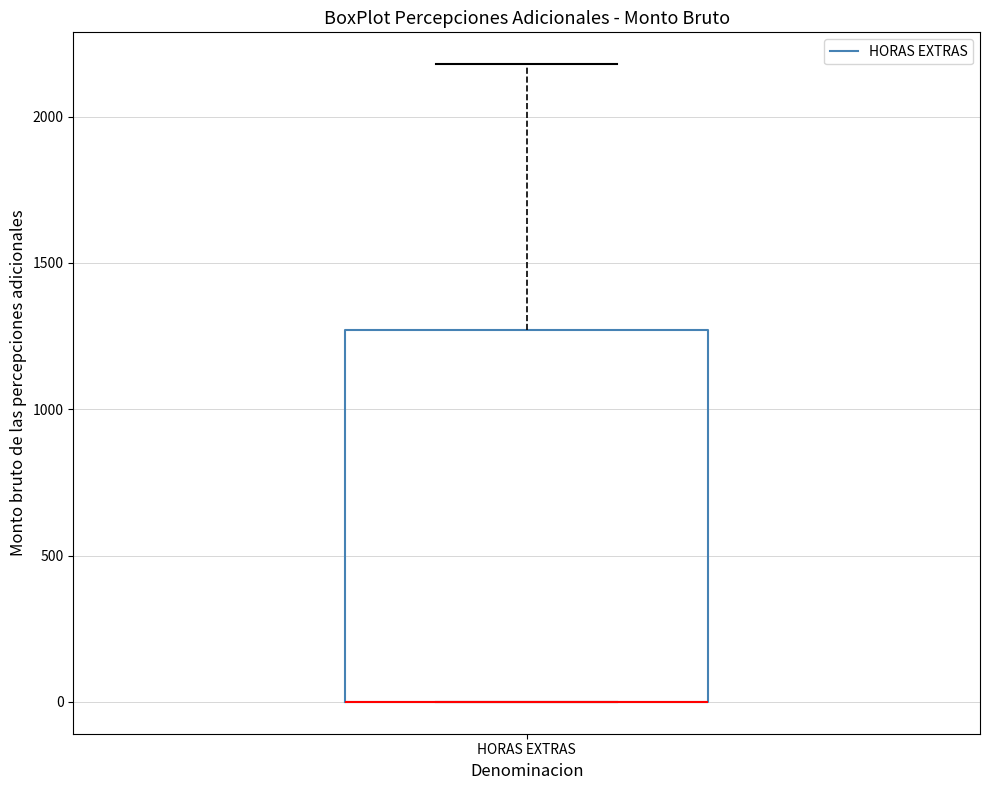

Transcribe this box plot: give where the median line is, the range the box spans, and where the two whiskers end, as read against the y-axis. The values are not printed on the chart, so give them approximately, as read against the axis.

median 0 (drawn on the box's lower edge), box 0 to 1250, whiskers 0 to 2200